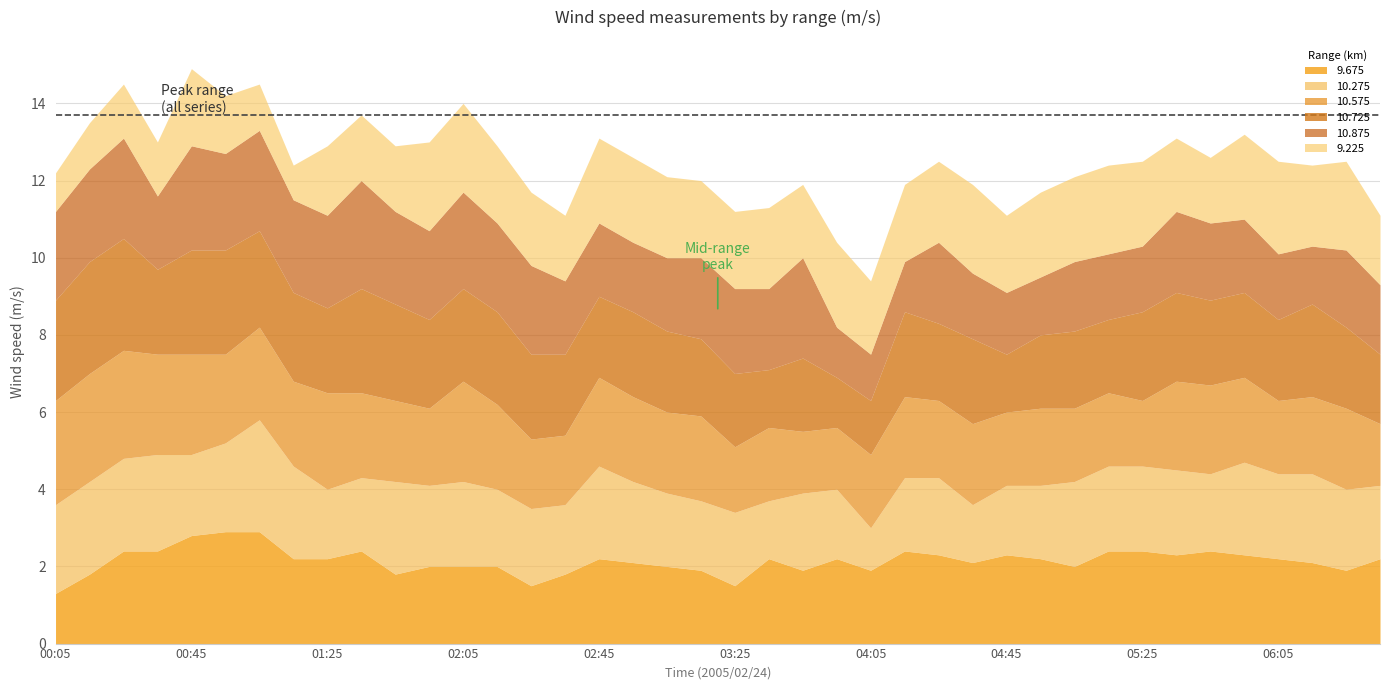

At which label does 10.875 first exceed 2?

00:05